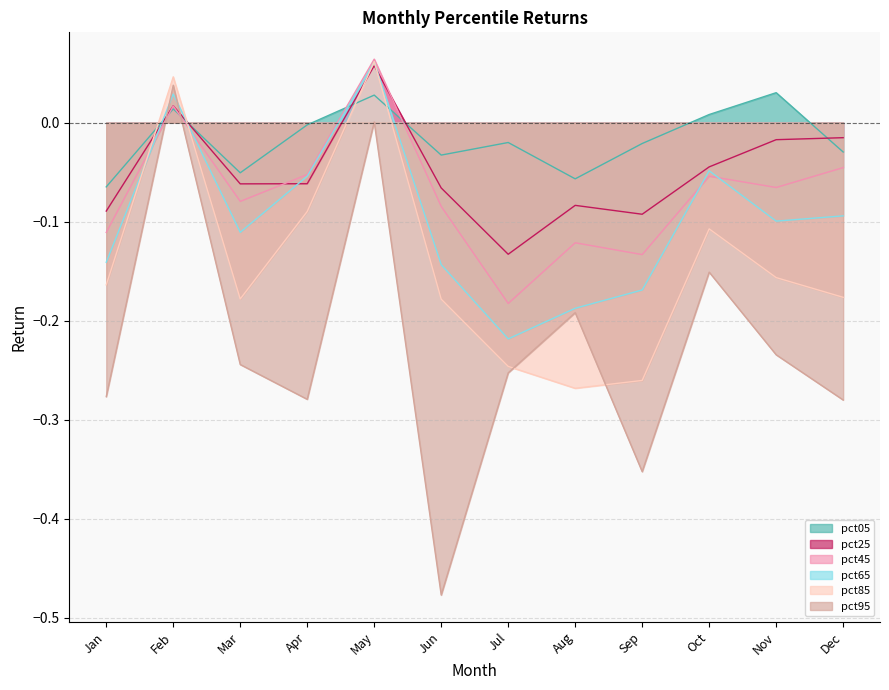

Rank the categories by pct45 value from highest to lowest.

May, Feb, Dec, Apr, Oct, Nov, Mar, Jun, Jan, Aug, Sep, Jul